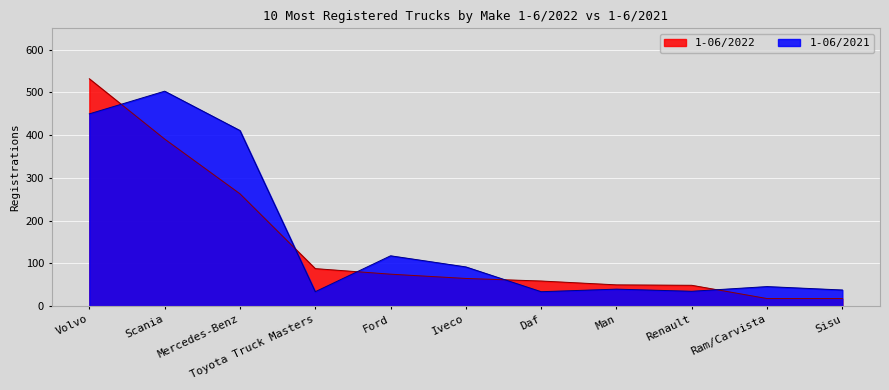

The value of 1-06/2022 at Toyota Truck Masters is 88. True or false?

True